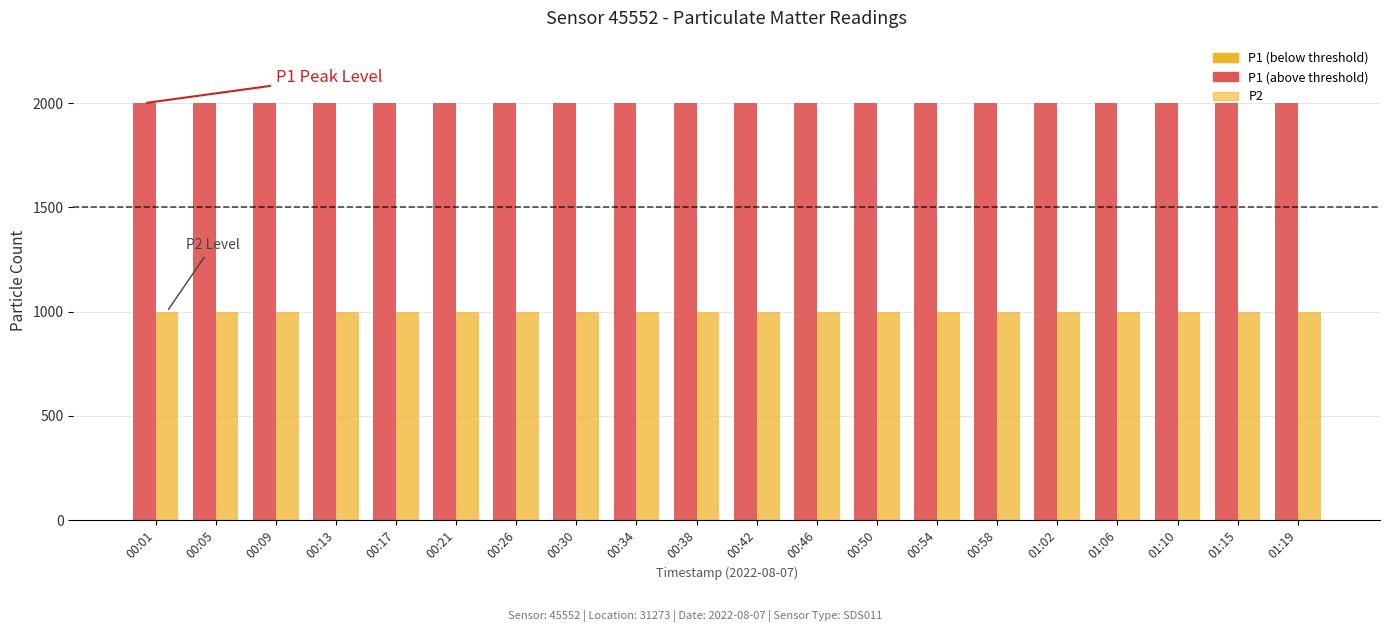

Reading right to left, extract all data points from this chart.

P1: 1999.9	1999.9	1999.9	1999.9	1999.9	1999.9	1999.9	1999.9	1999.9	1999.9	1999.9	1999.9	1999.9	1999.9	1999.9	1999.9	1999.9	1999.9	1999.9	1999.9
P2: 999.9	999.9	999.9	999.9	999.9	999.9	999.9	999.9	999.9	999.9	999.9	999.9	999.9	999.9	999.9	999.9	999.9	999.9	999.9	999.9